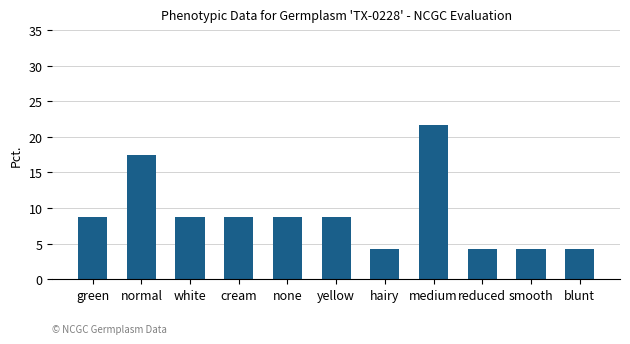

How many categories are shown in the chart?

11